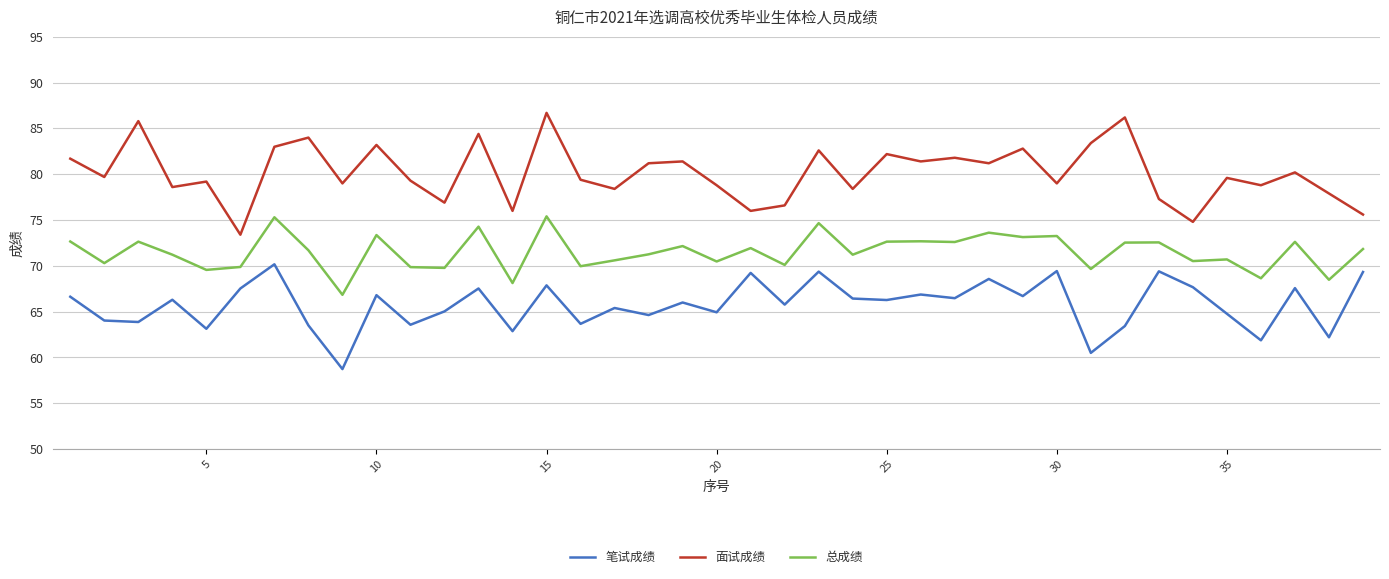

Which series has the largest range (max minus min)?

面试成绩